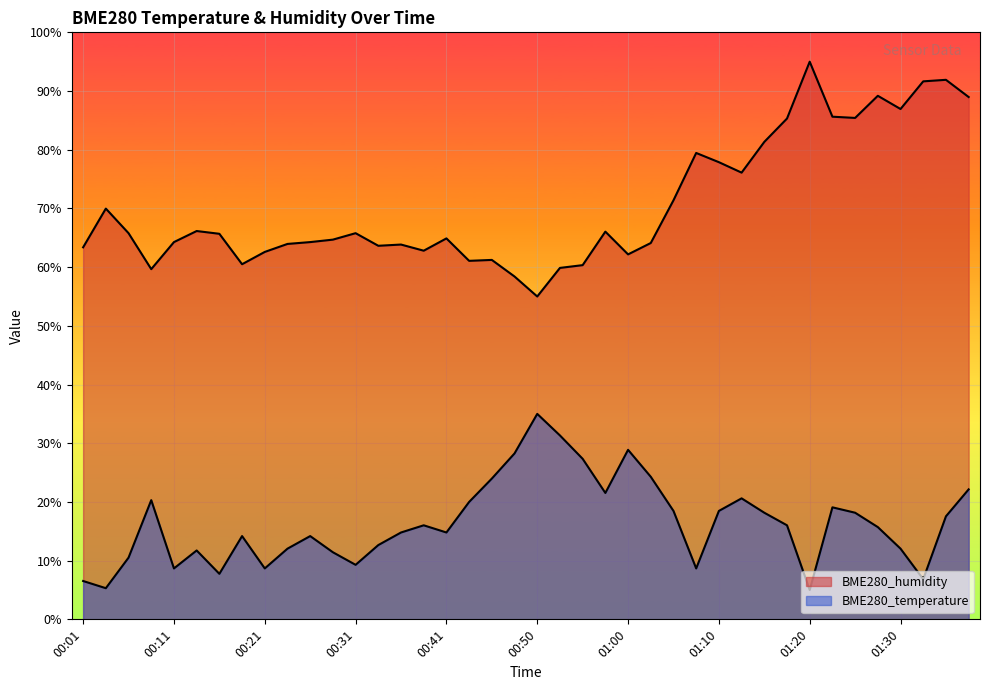

At which label does BME280_humidity reach its minimum?

00:50